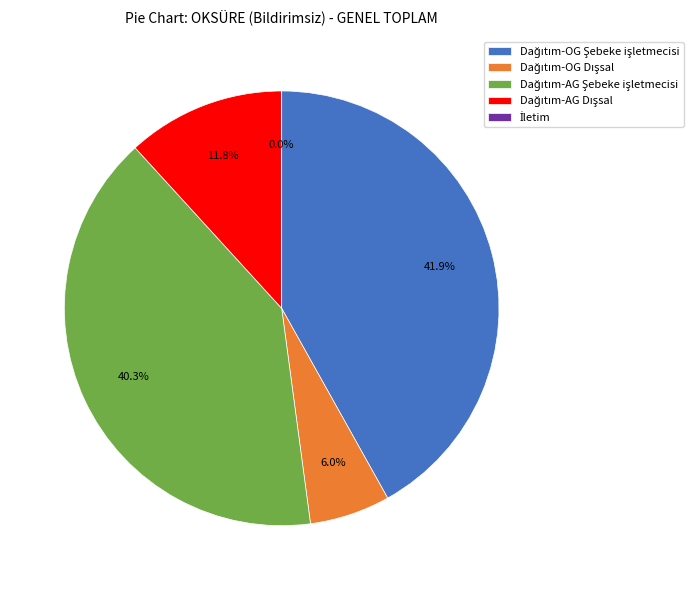

Is there any slice that represents more than half of the pie?

No